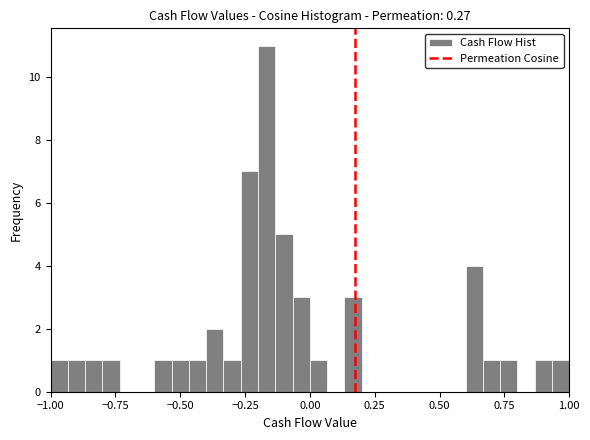

Read against the x-axis, roughly where is the centre of the tallest bar?

-0.15